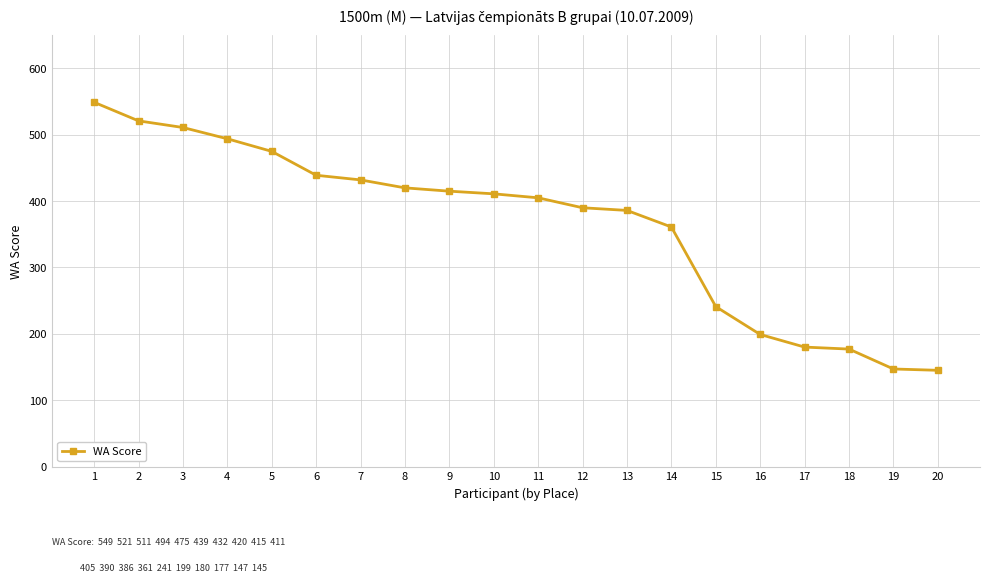

Is this an area chart (filled region under the line)?

No